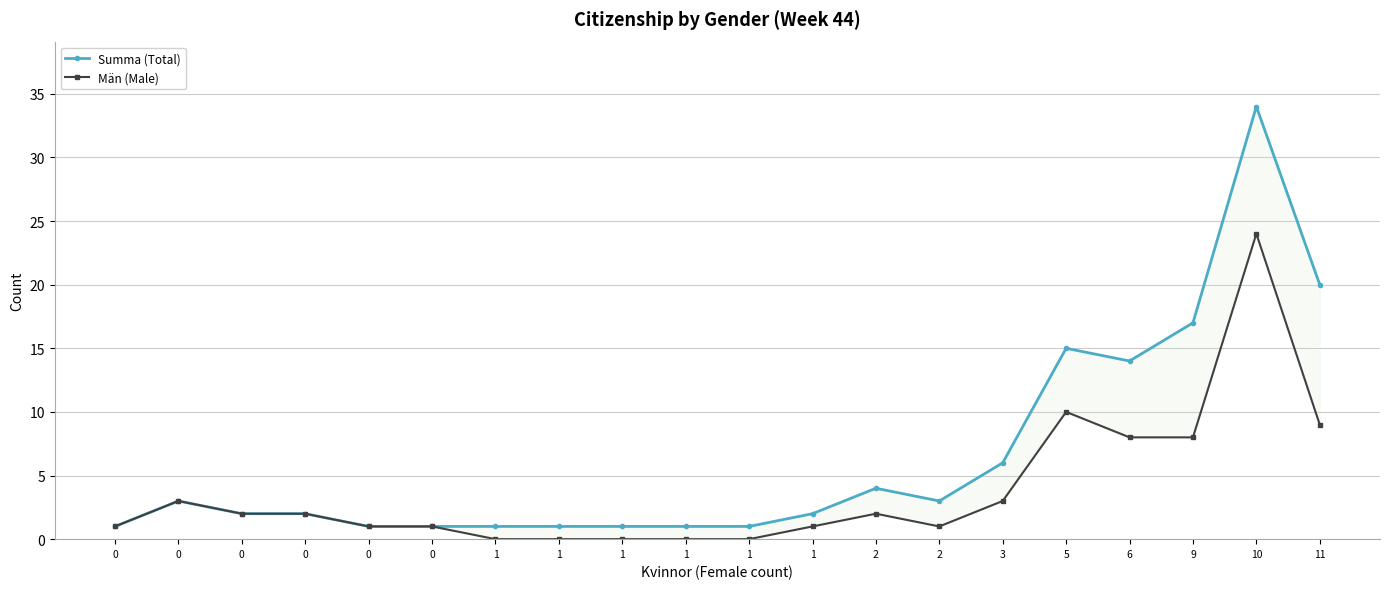

What are all the series names shown in the legend?

Summa (Total), Män (Male)